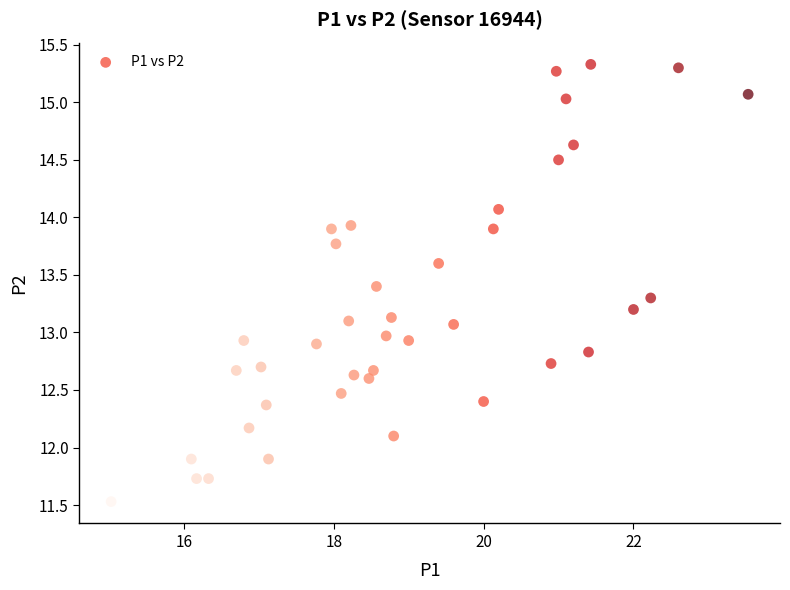

What is the range of X values (max minus min)?

8.5